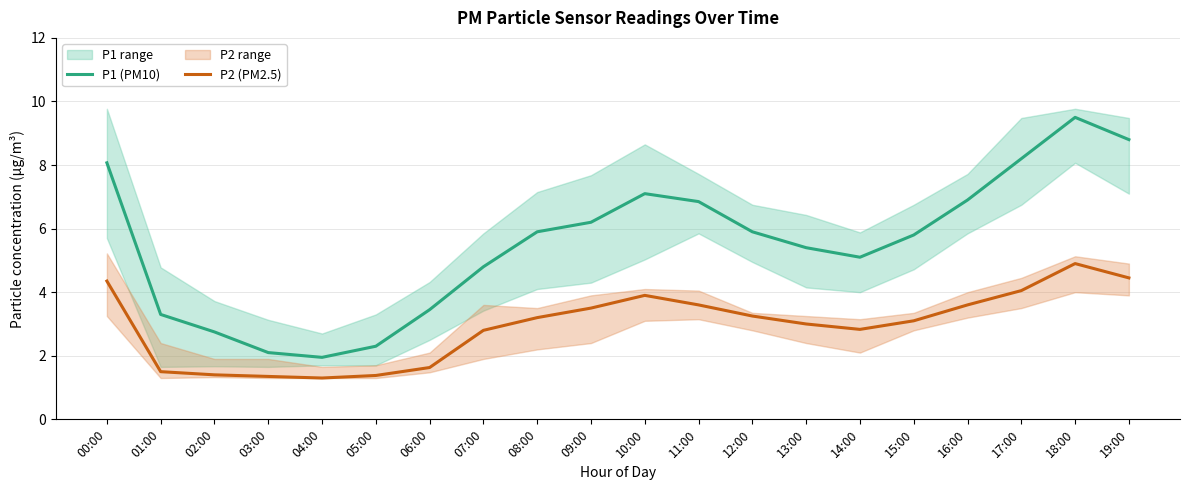

What is the label of the 11th point from the right?

09:00